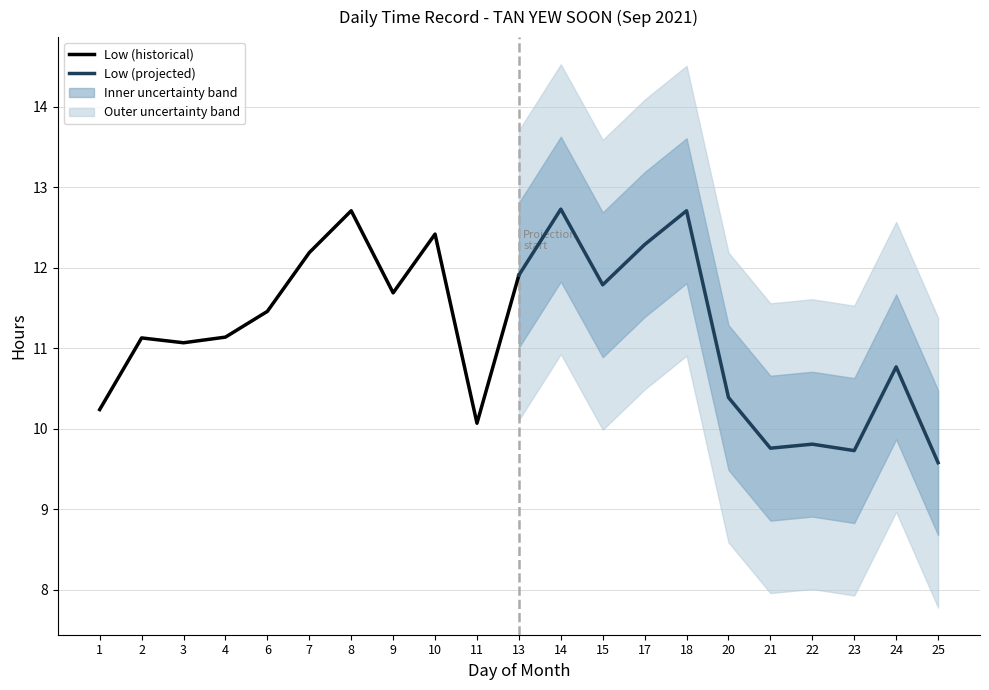

List the series in order of their peak value, highest first.

Low (projected), Low (historical)